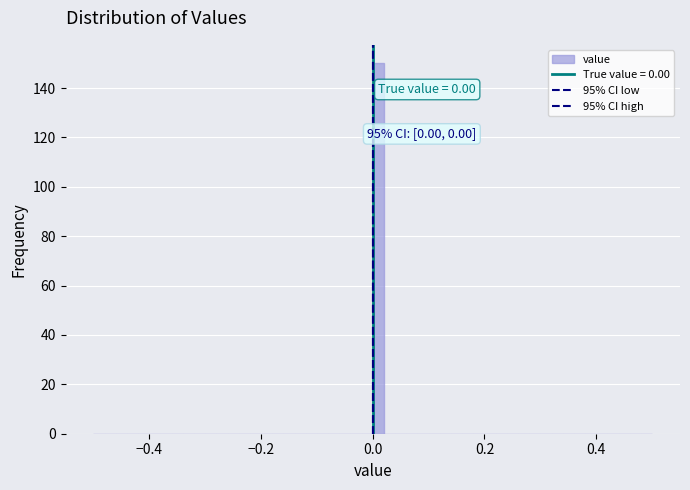

Read against the x-axis, roughly where is the centre of the tallest bar?

0.02